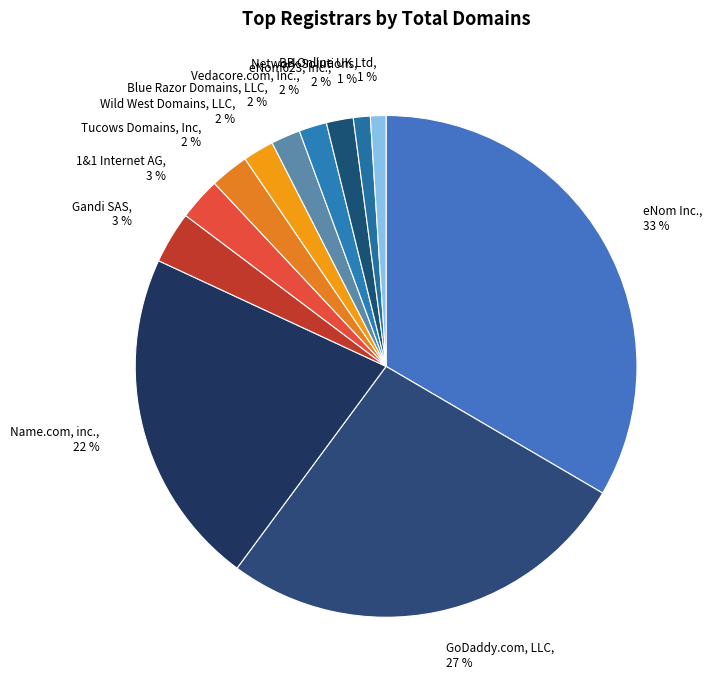

How many slices are in this pie chart?

12